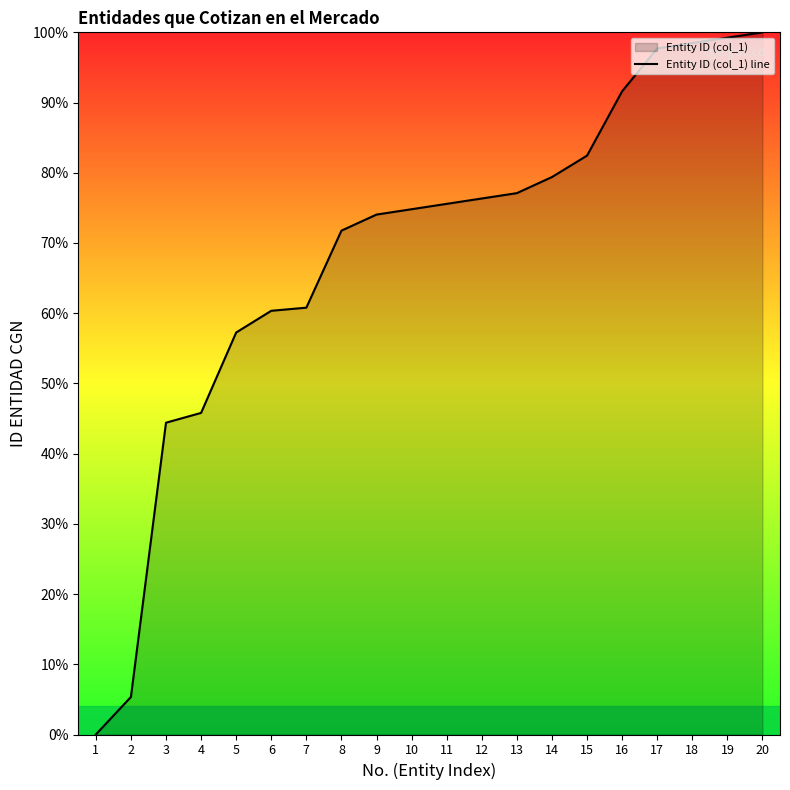

List the labels in order of value, largest first.

20, 19, 18, 17, 16, 15, 14, 13, 12, 11, 10, 9, 8, 7, 6, 5, 4, 3, 2, 1